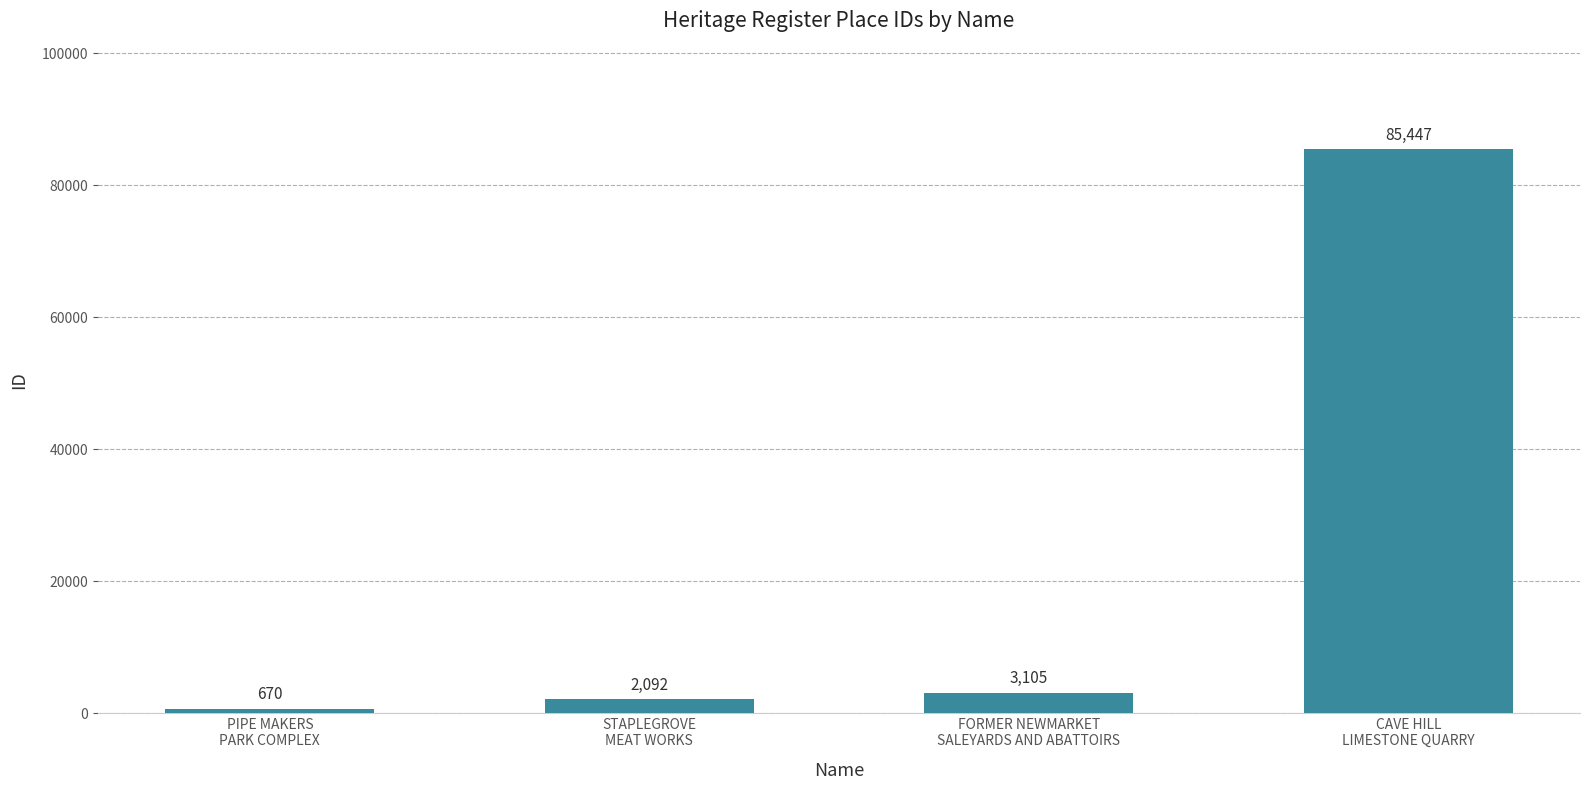

The value at FORMER NEWMARKET
SALEYARDS AND ABATTOIRS is 3105. True or false?

True